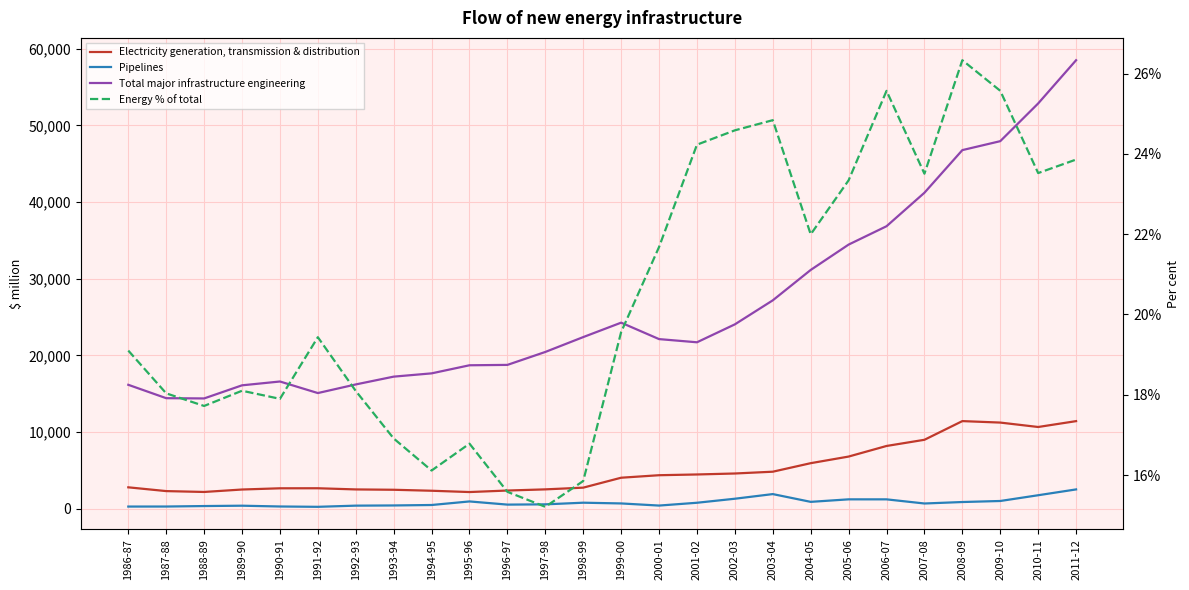

True or false: Energy % of total has more than 2 points higher than both neighbors.

True